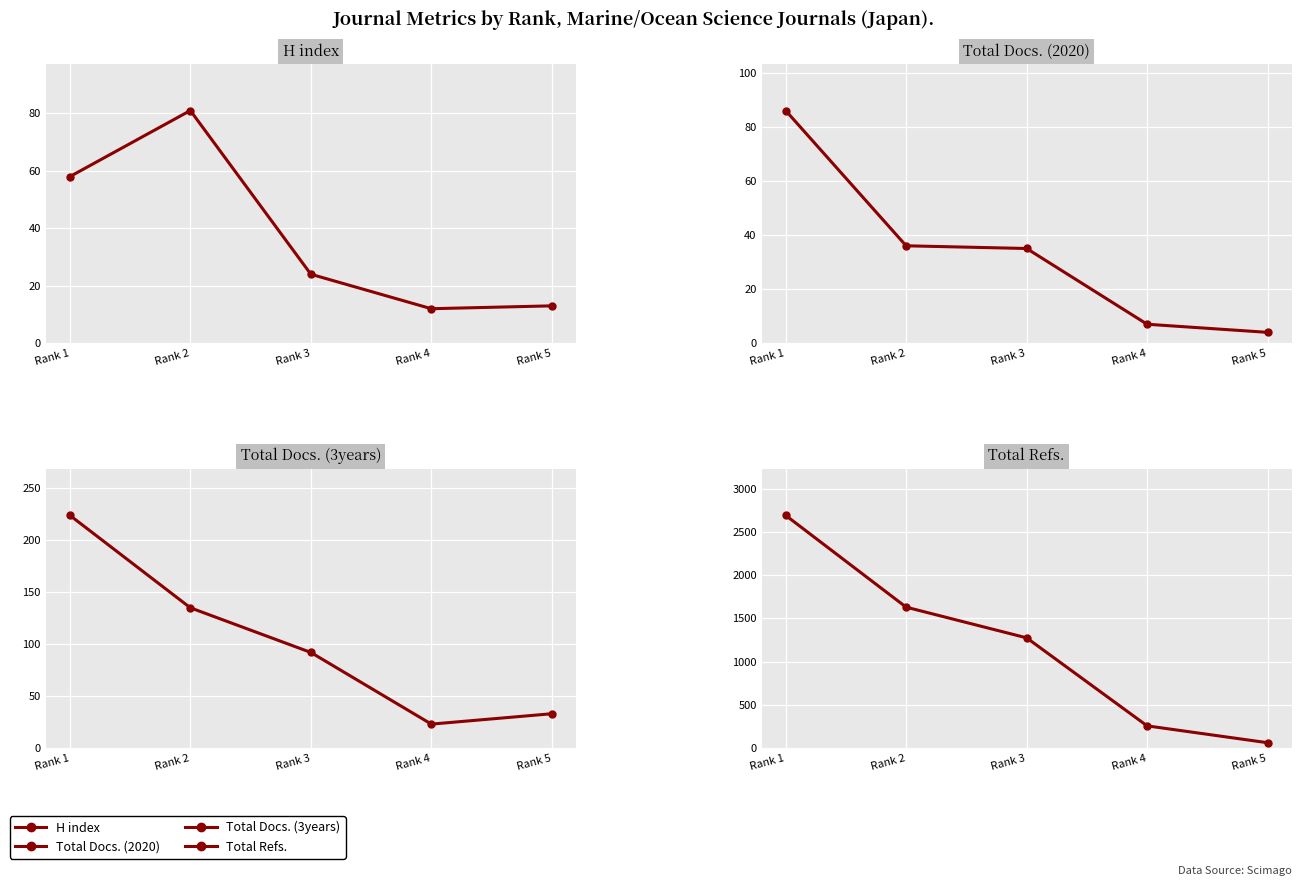

What is the difference between the second highest and second lowest values in the Total Refs. series?

1373